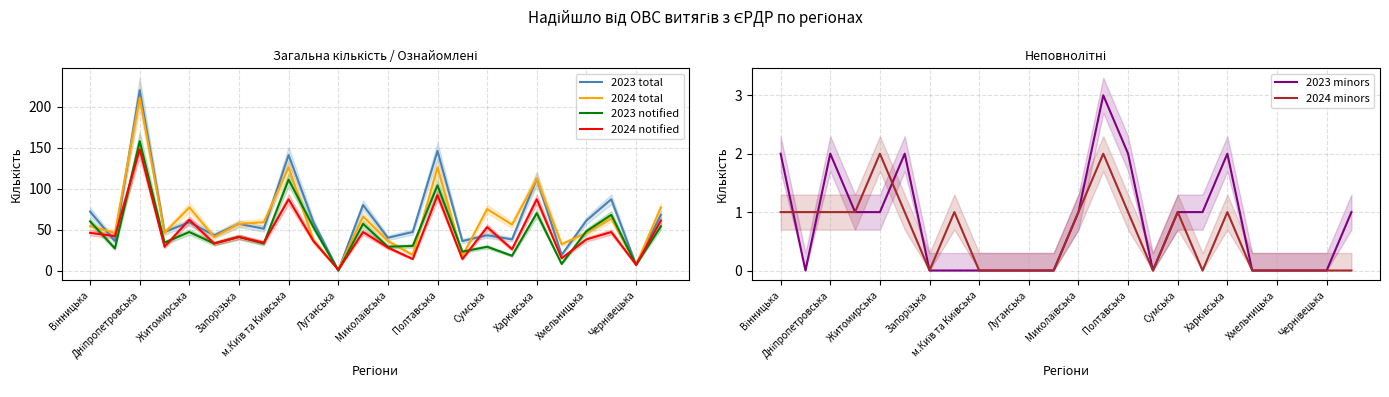

What is the maximum value for 2023 total?

220